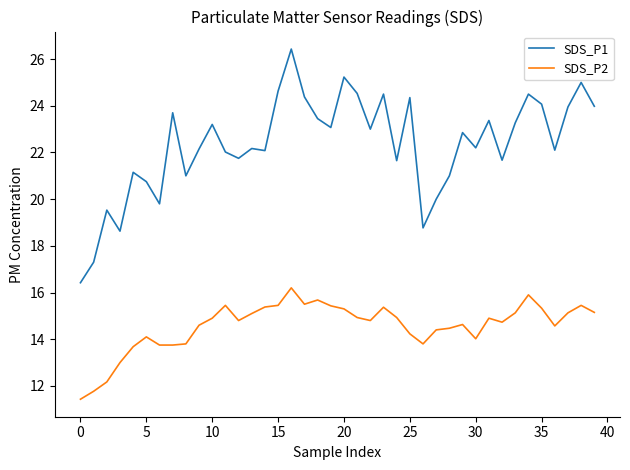

List the series in order of their overall mean, highest first.

SDS_P1, SDS_P2